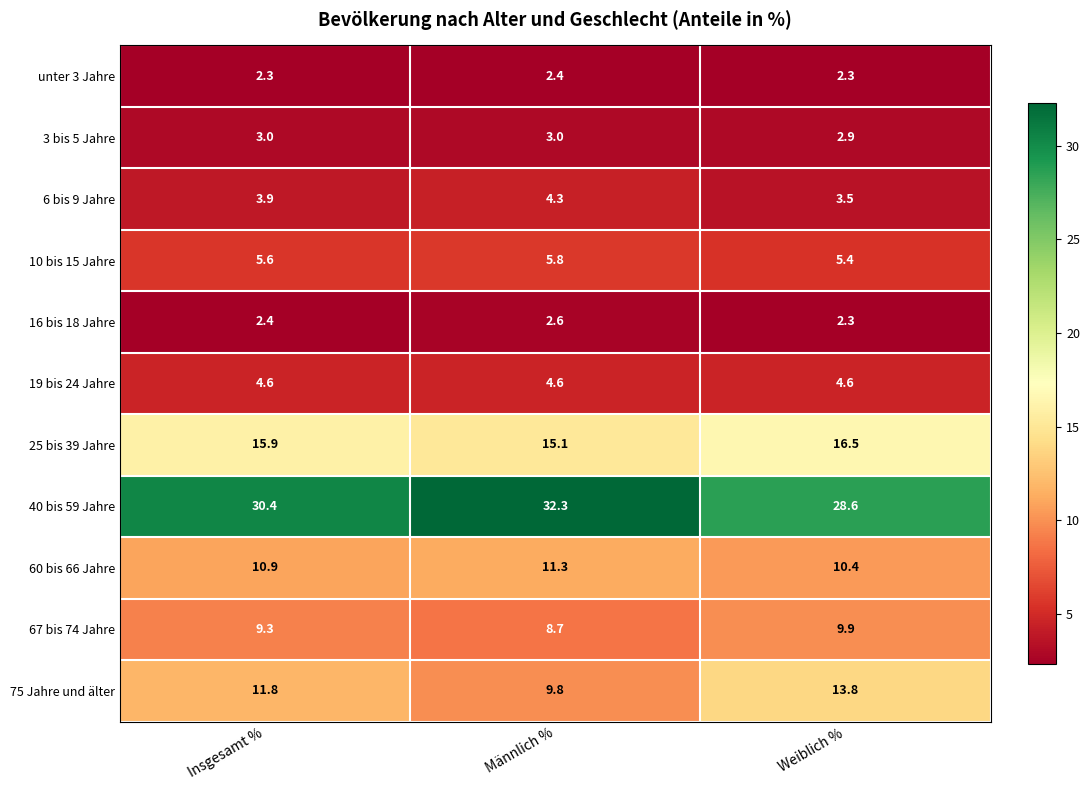

The value of 16 bis 18 Jahre at Männlich % is 3.9. True or false?

False